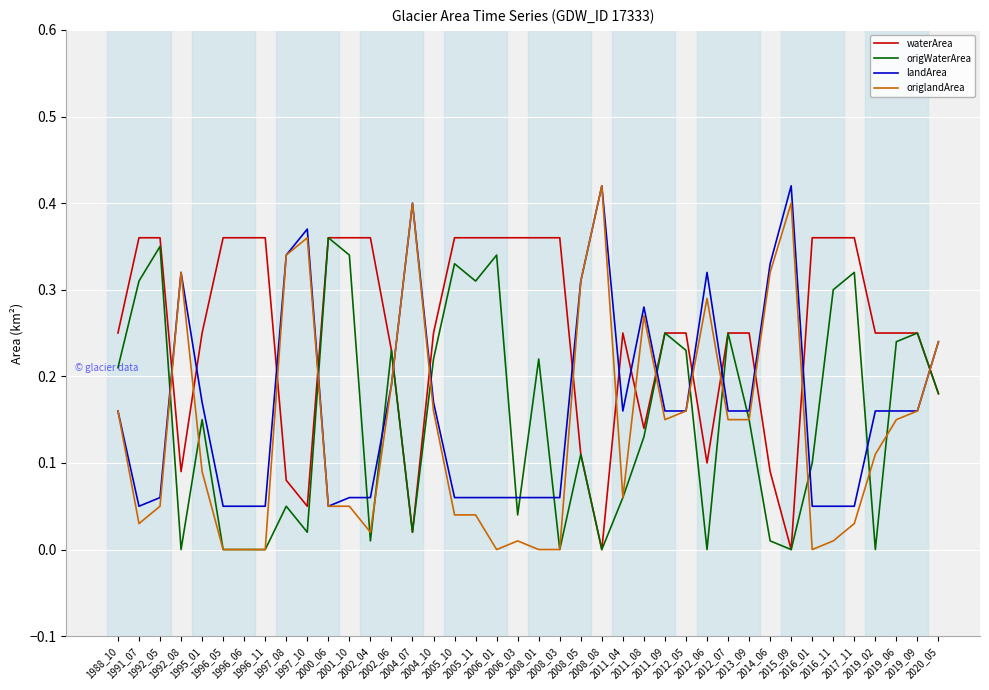

What is the total value across all series at 2020_05?

0.8